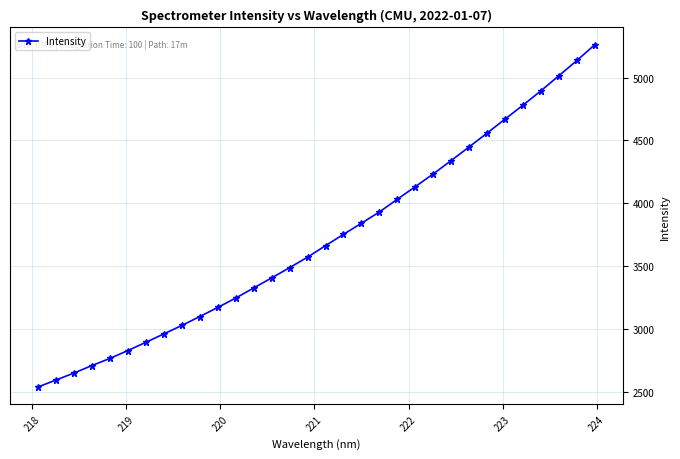

What is the value of the 30th point from the left?

5014.9